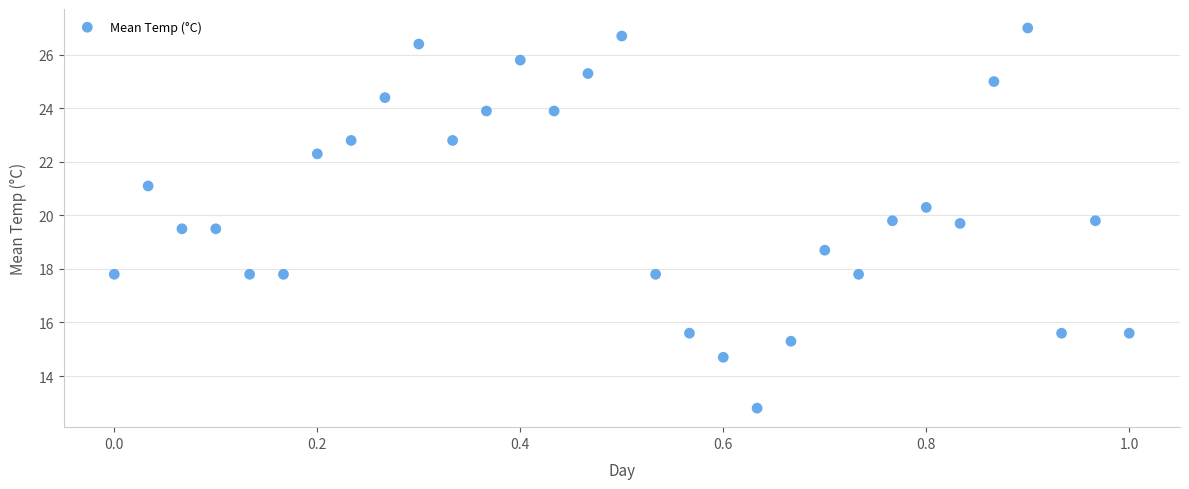

What Y value in the scatter plot is closest to 19?

18.7